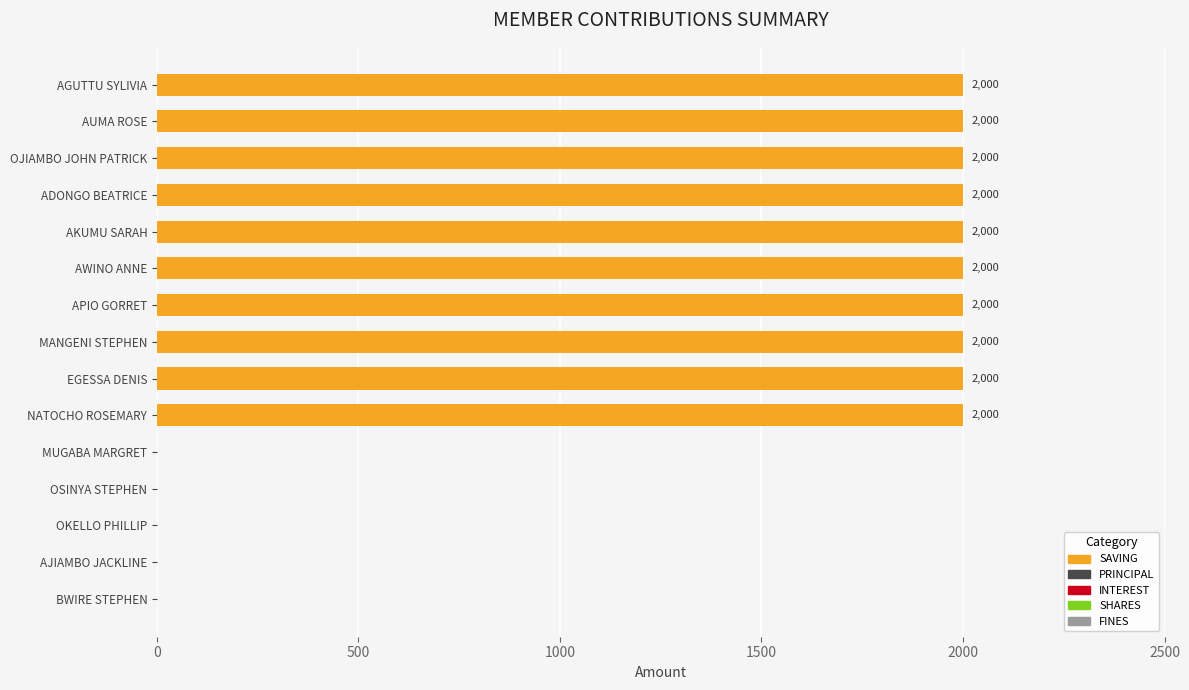

Reading bottom to top, list all the values displayed in this chart.

BWIRE STEPHEN=0	AJIAMBO JACKLINE=0	OKELLO PHILLIP=0	OSINYA STEPHEN=0	MUGABA MARGRET=0	NATOCHO ROSEMARY=2000	EGESSA DENIS=2000	MANGENI STEPHEN=2000	APIO GORRET=2000	AWINO ANNE=2000	AKUMU SARAH=2000	ADONGO BEATRICE=2000	OJIAMBO JOHN PATRICK=2000	AUMA ROSE=2000	AGUTTU SYLIVIA=2000